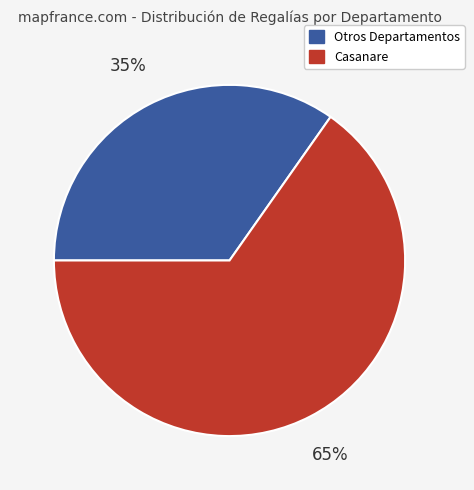

True or false: Casanare accounts for 54% of the total.

False